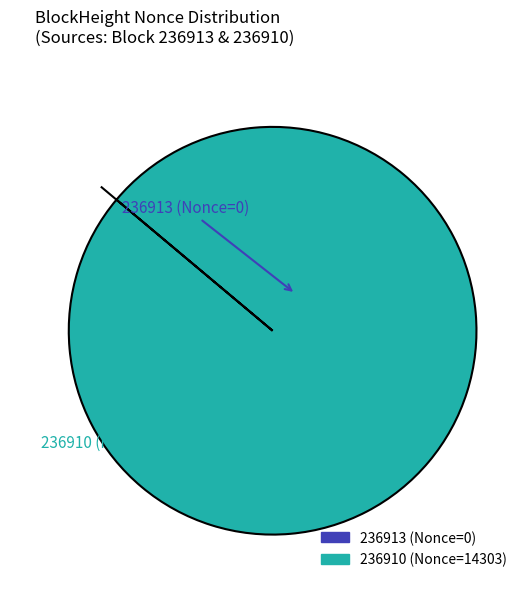

What is the majority slice?

236910